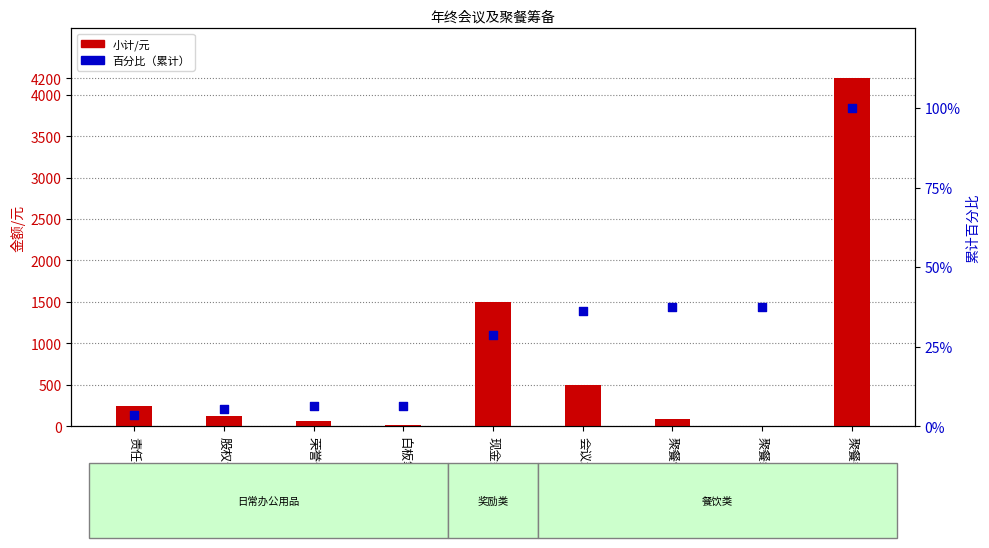

At how many categories does at least one series exceed 1462?

2